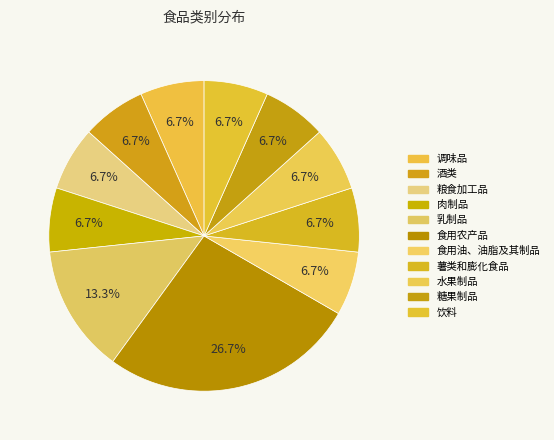

How many segments does this pie chart have?

11